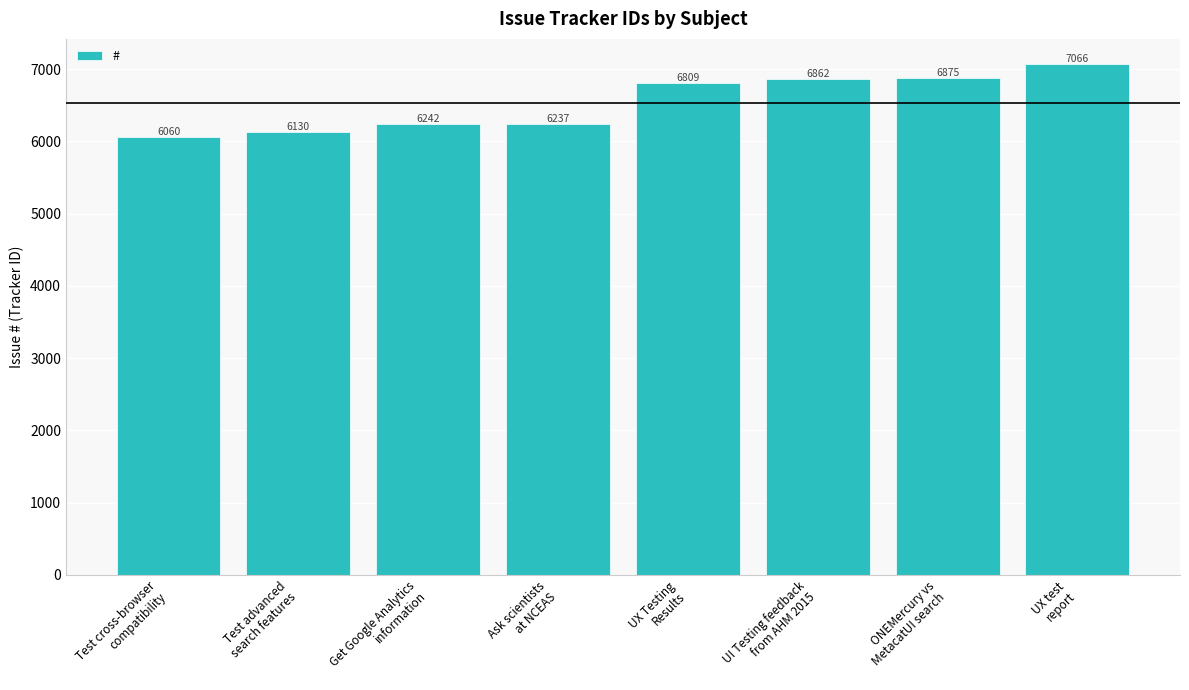

What is the smallest value displayed?

6060